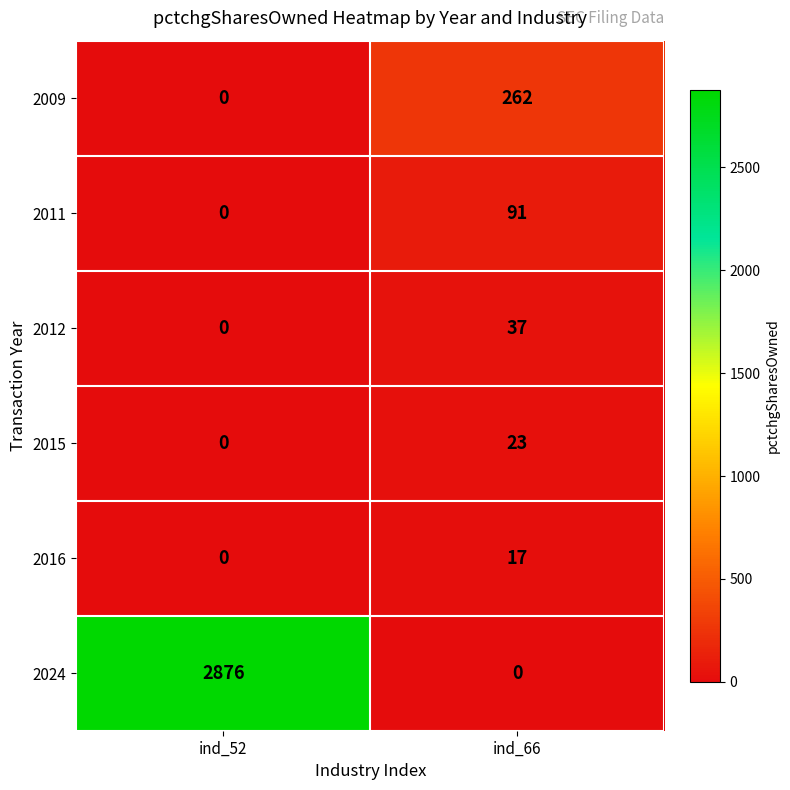

What is the maximum value for 2016?

17